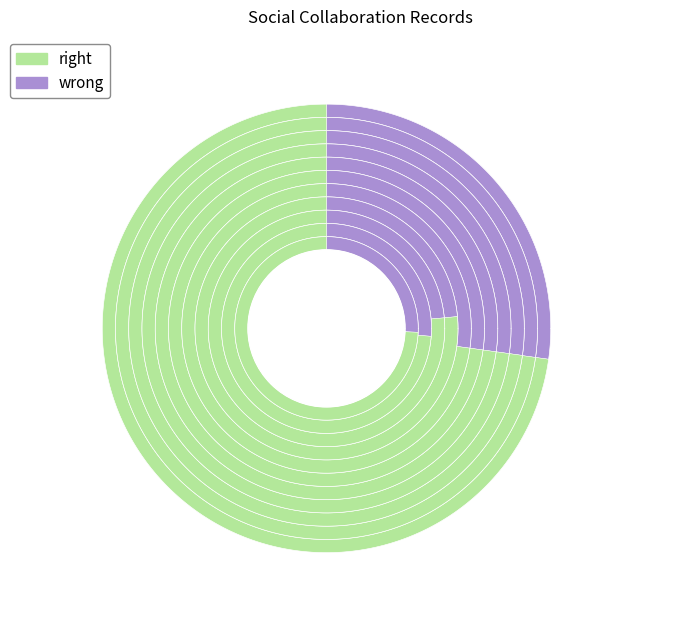

How many segments does this pie chart have?

11